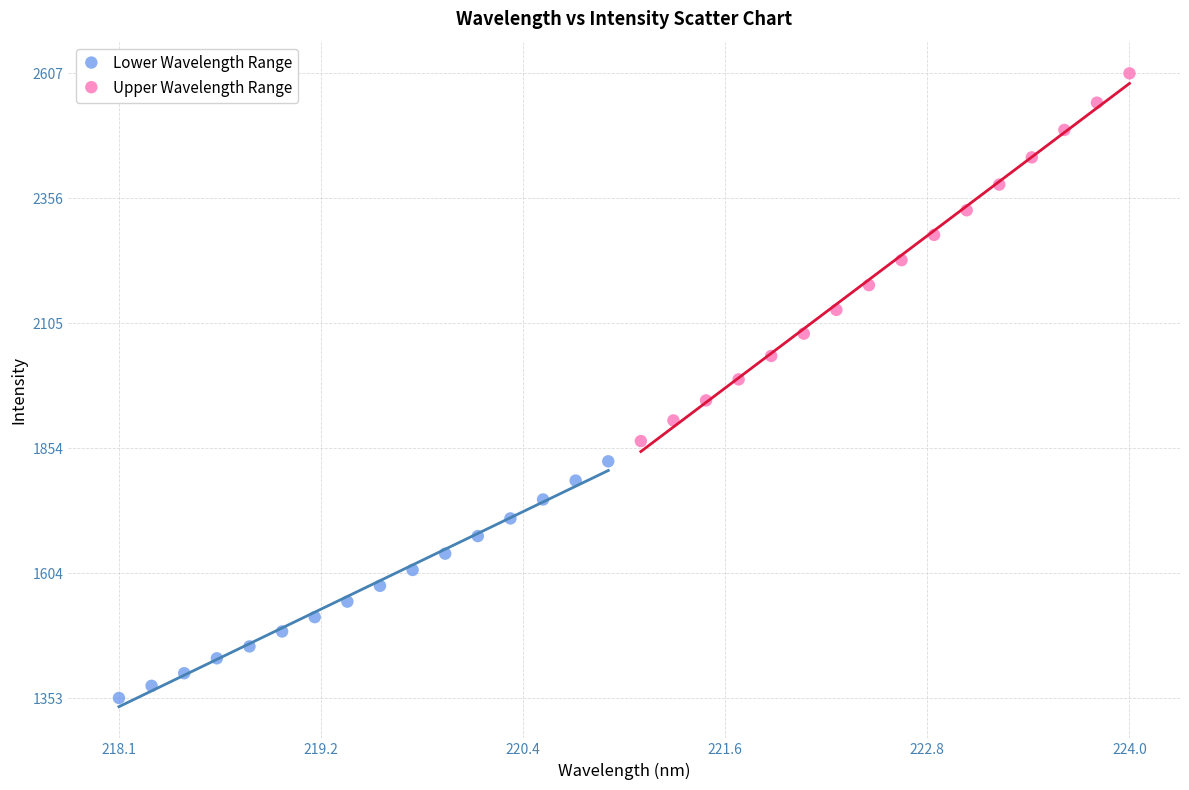

Which series contains the highest Y value?

Upper Wavelength Range